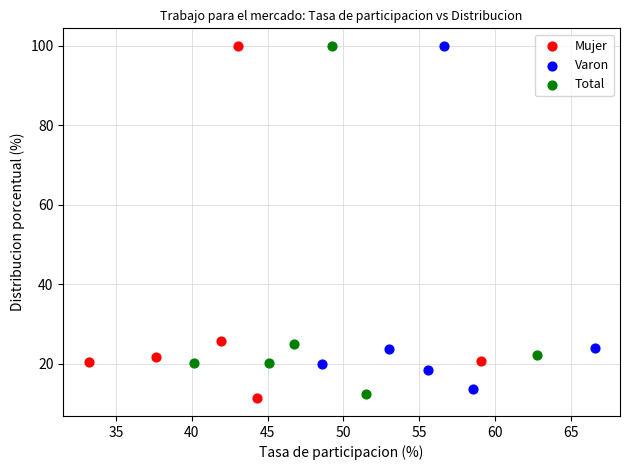

Which series has the largest Y range (max minus min)?

Mujer